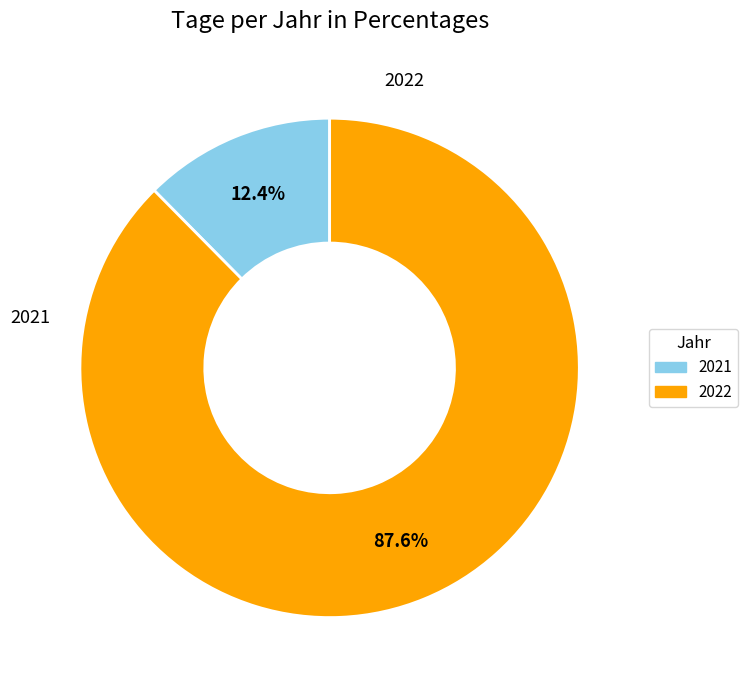

How many slices are in this pie chart?

2